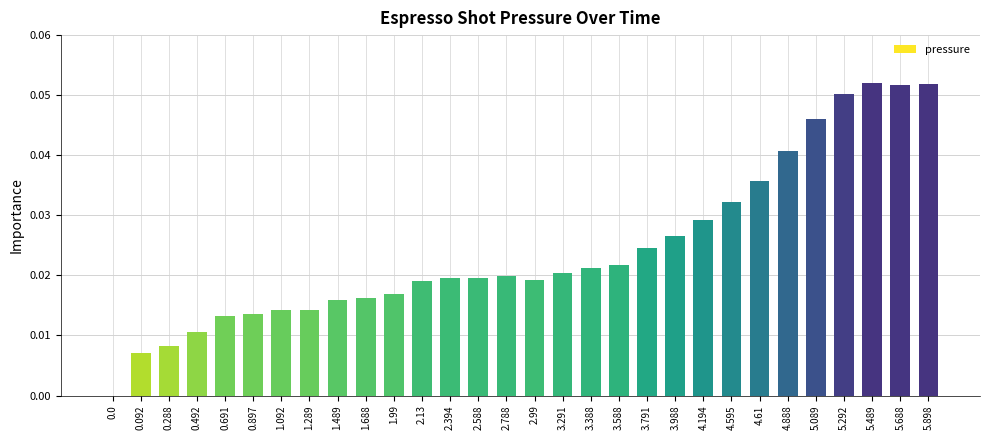

Between 2.394 and 5.489, which is larger?

5.489